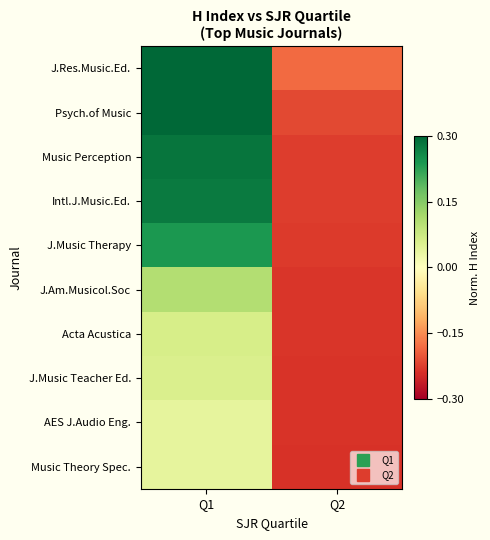

At how many categories does at least one series exceed 0?

1